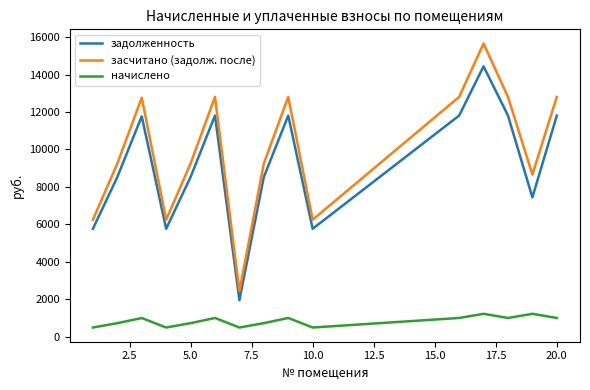

True or false: начислено and засчитано (задолж. после) intersect in this chart.

False